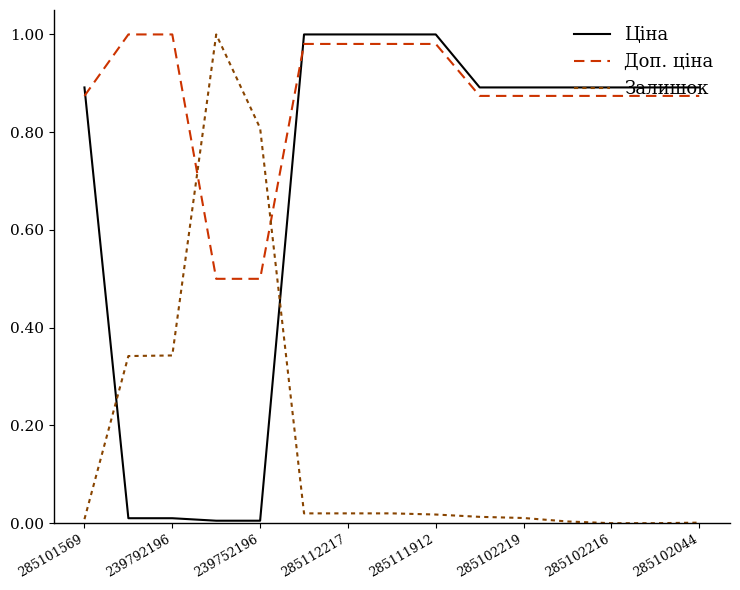

Which series has the largest total across all categories?

Доп. ціна